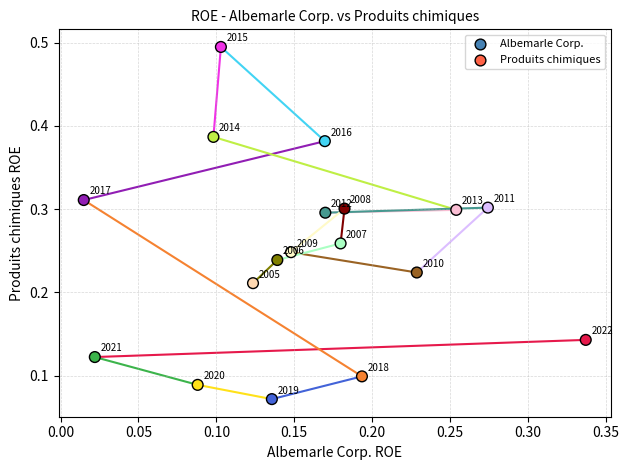

How many data points are displayed?

18